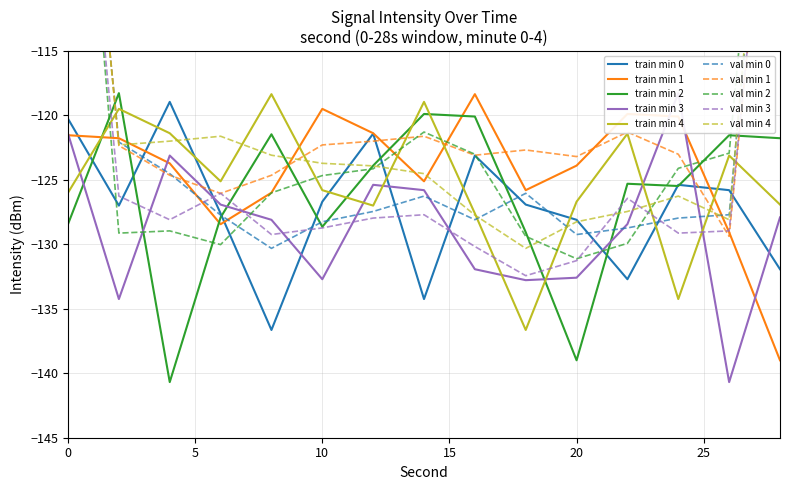

What is the difference between the maximum and second lowest values in the min 4 series?

15.9